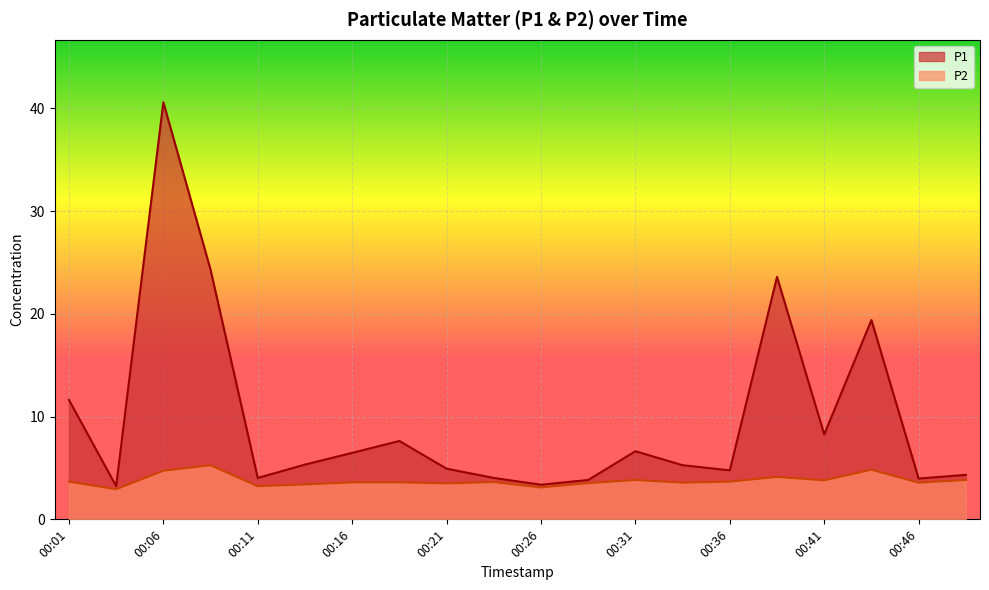

How many data points in P1 are less than 5?

9